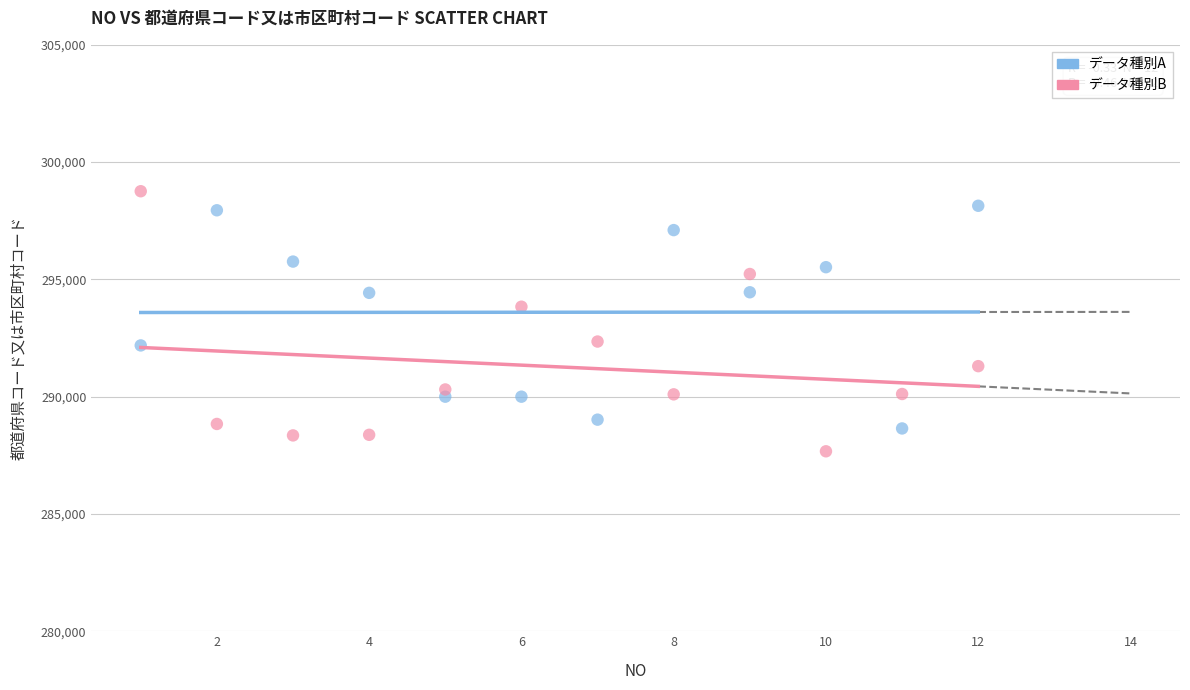

What are all the series names shown in the legend?

データ種別A, データ種別B